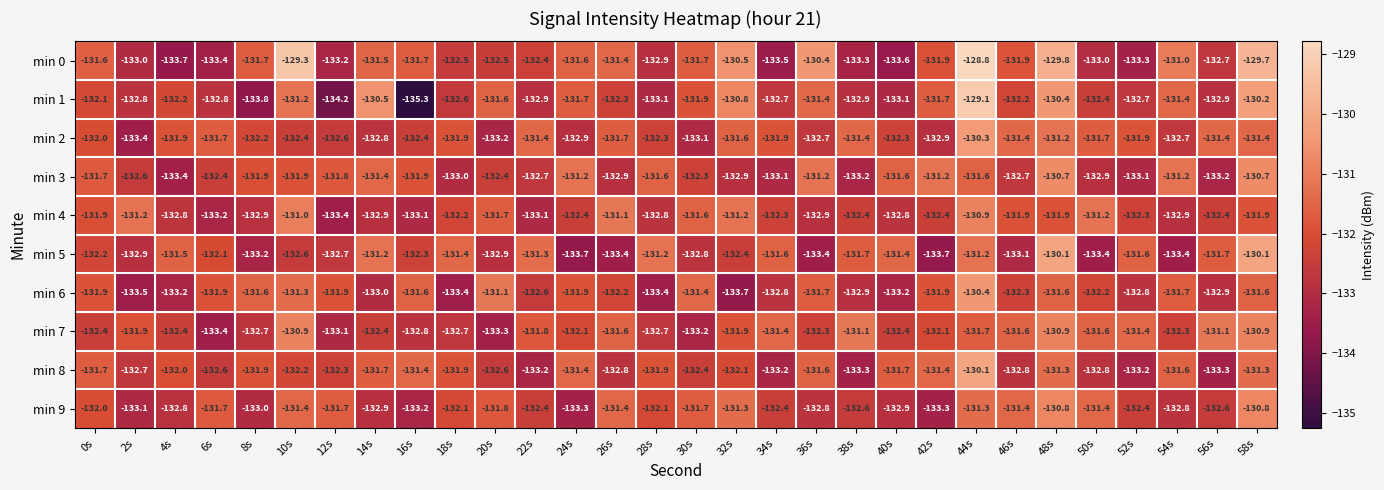

At which category is the sum across all series the highest?

44s